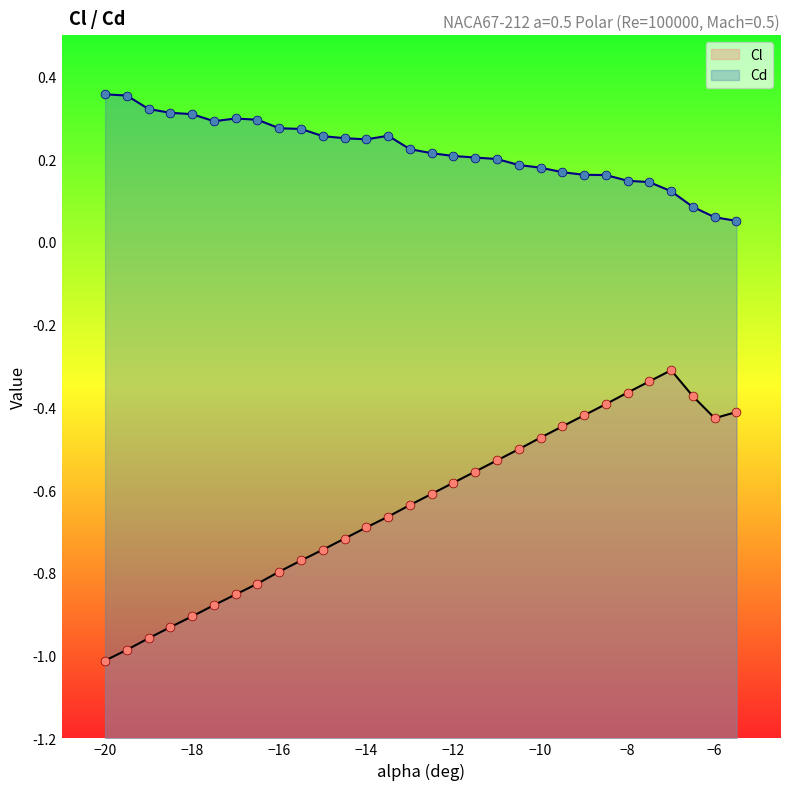

At how many categories does at least one series exceed 0?

30